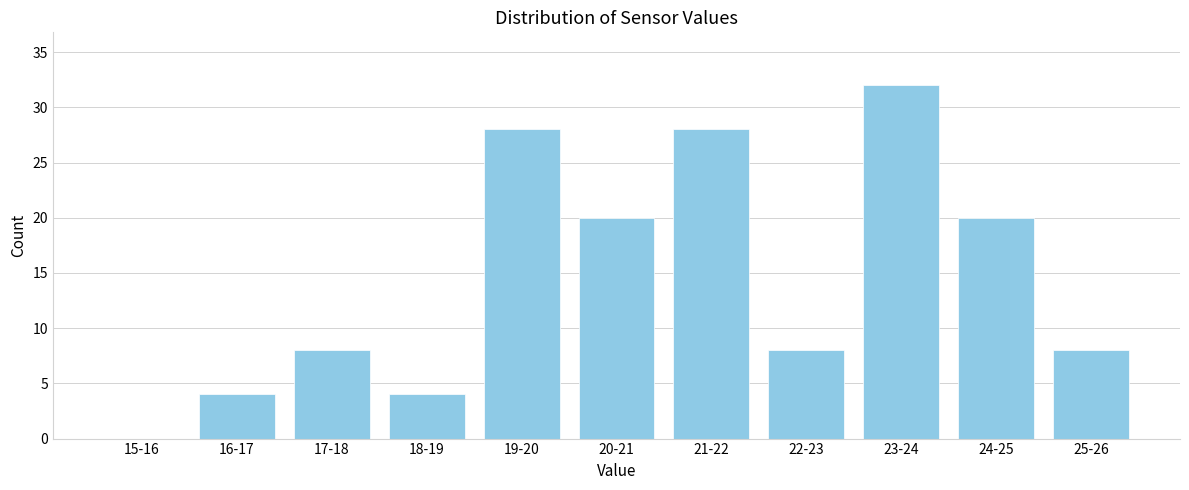

Reading left to right, list all the values displayed in this chart.

15-16=0	16-17=4	17-18=8	18-19=4	19-20=28	20-21=20	21-22=28	22-23=8	23-24=32	24-25=20	25-26=8